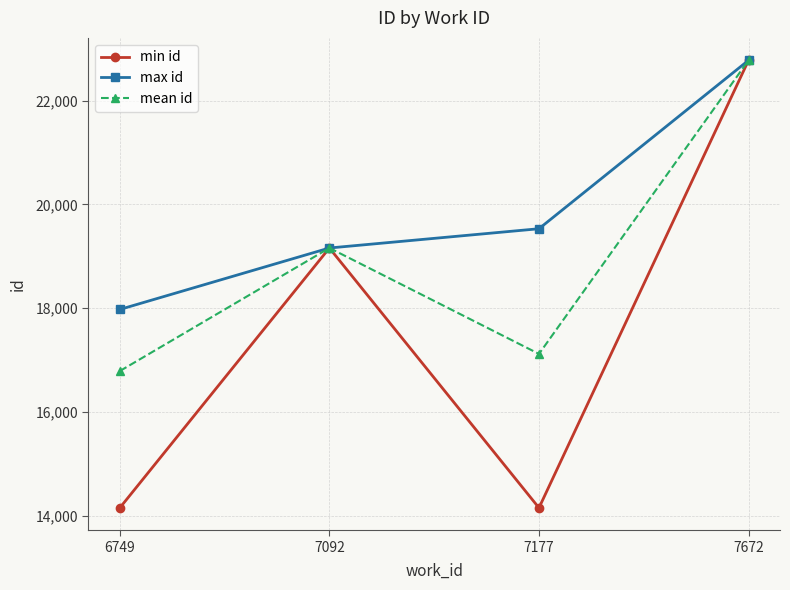

Reading right to left, extract all data points from this chart.

min id: 22776.0	14154.0	19160.0	14154.0
max id: 22776.0	19531.0	19160.0	17976.0
mean id: 22776.0	17119.5	19160.0	16789.3